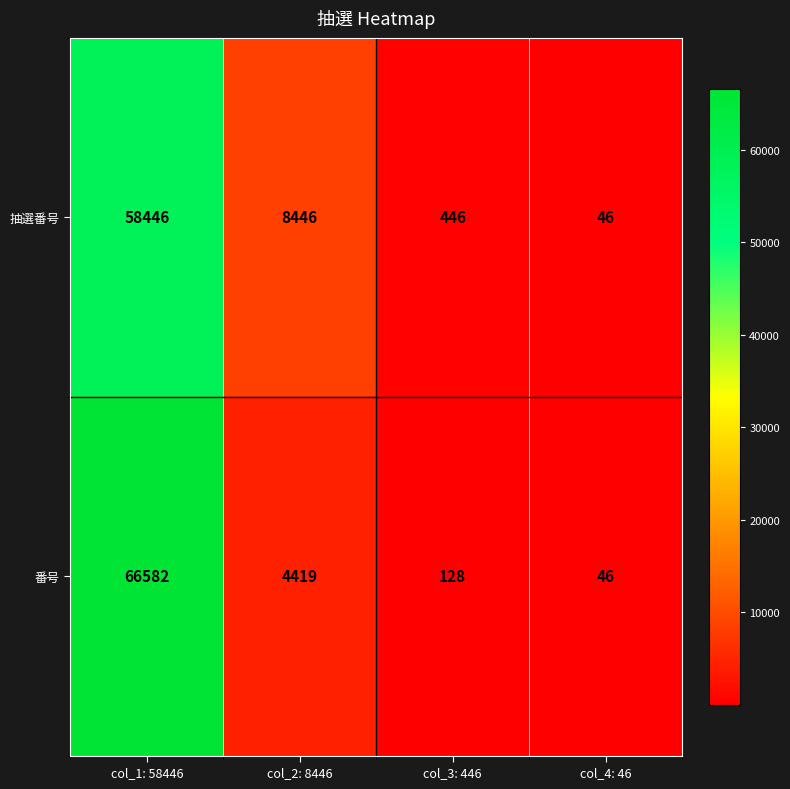

What is the difference between the second highest and second lowest values in the 番号 series?

4291